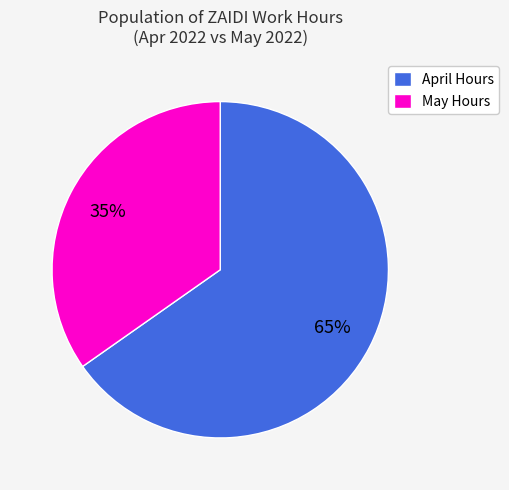

To the nearest percent, what percentage of the pie is April Hours?

65%